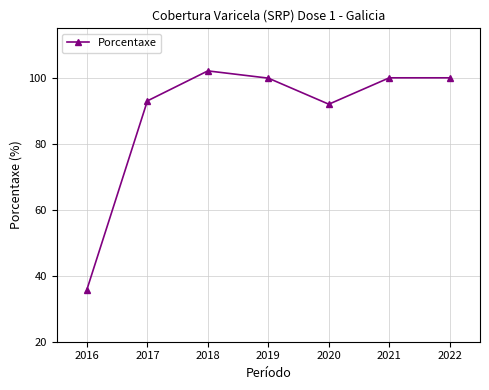

What is the value of the 1st point from the left?

35.8